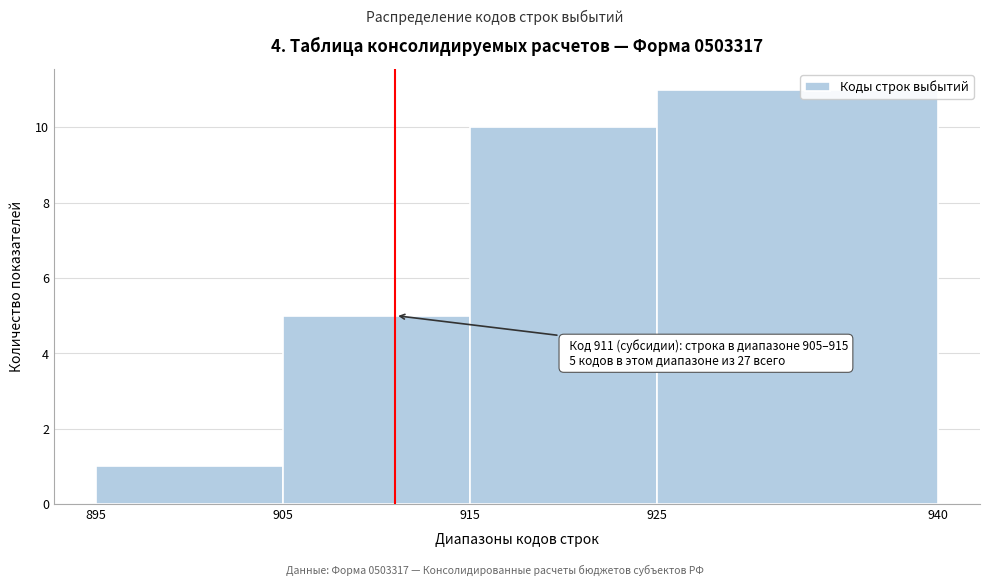

Which range on the x-axis has the tallest bar?

925 to 940